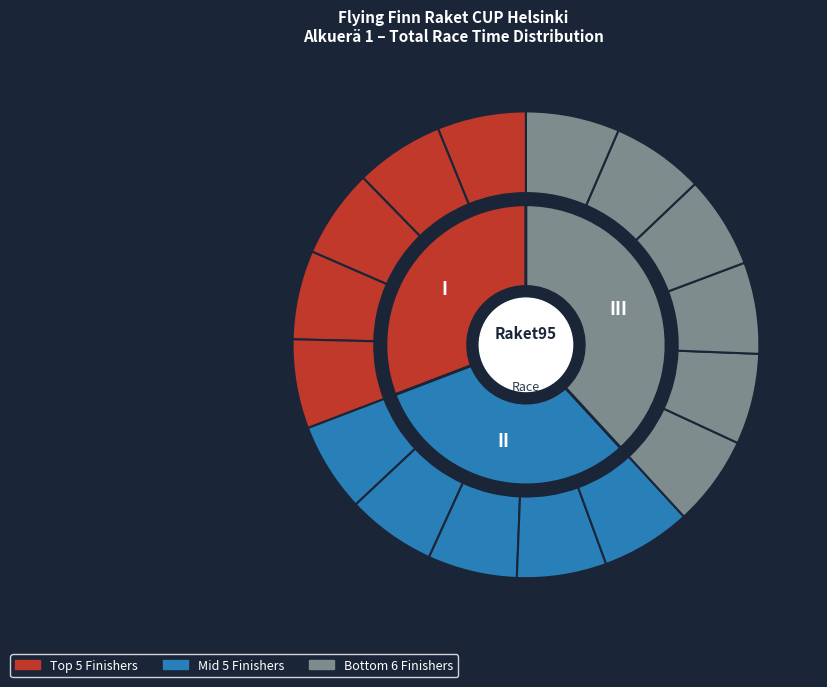

To the nearest percent, what is the combined percentage of Koski Miro and Luostari Lukas?

13%